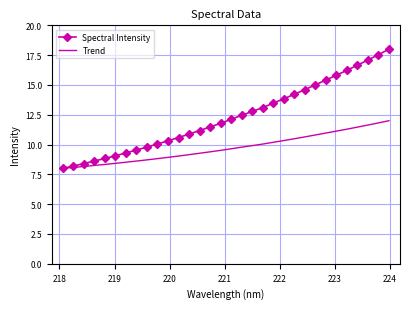

What is the maximum value for Spectral Intensity?

18.0